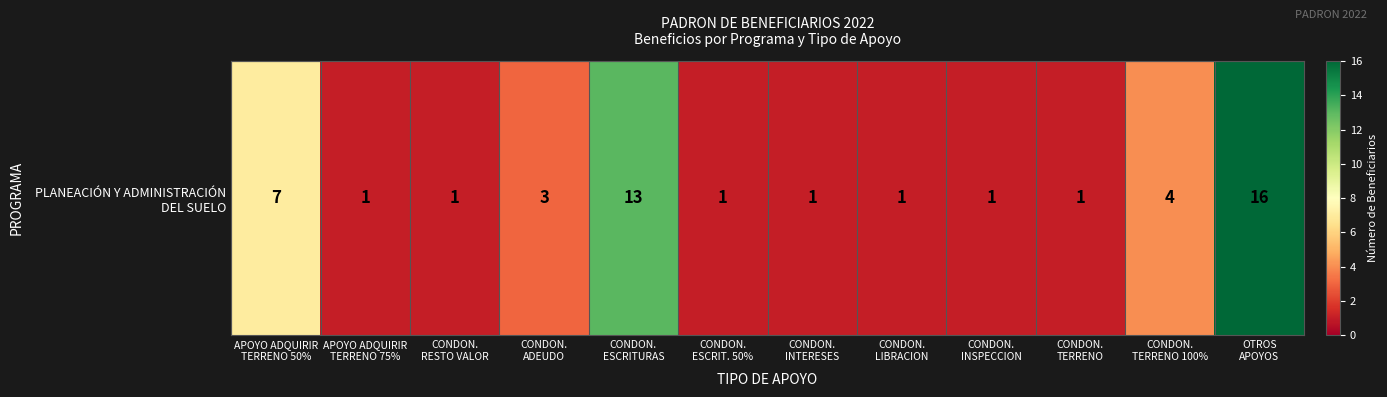

The chart shows a value of 0 at CONDON.
RESTO VALOR. True or false?

False